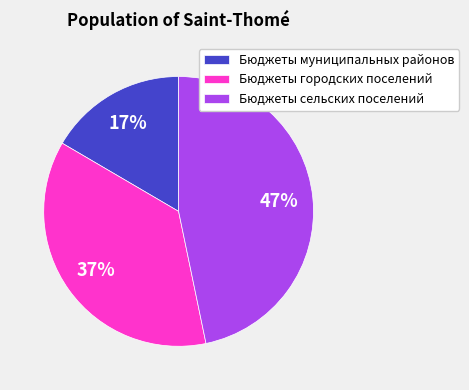

What is the ratio of the value at Бюджеты муниципальных районов to the value at Бюджеты сельских поселений?

0.4